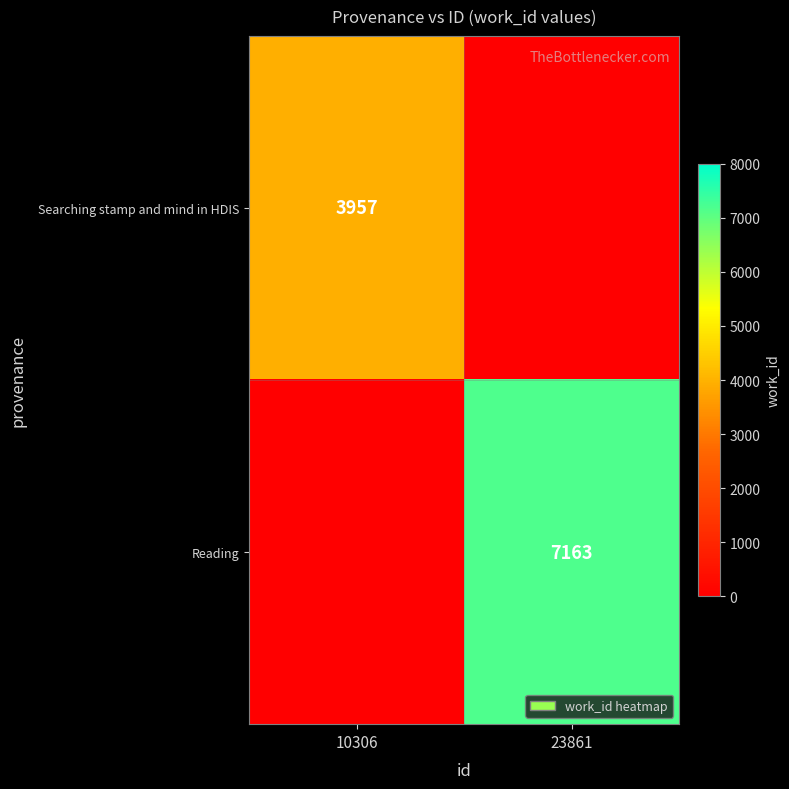

The value of Reading at 23861 is 2635. True or false?

False